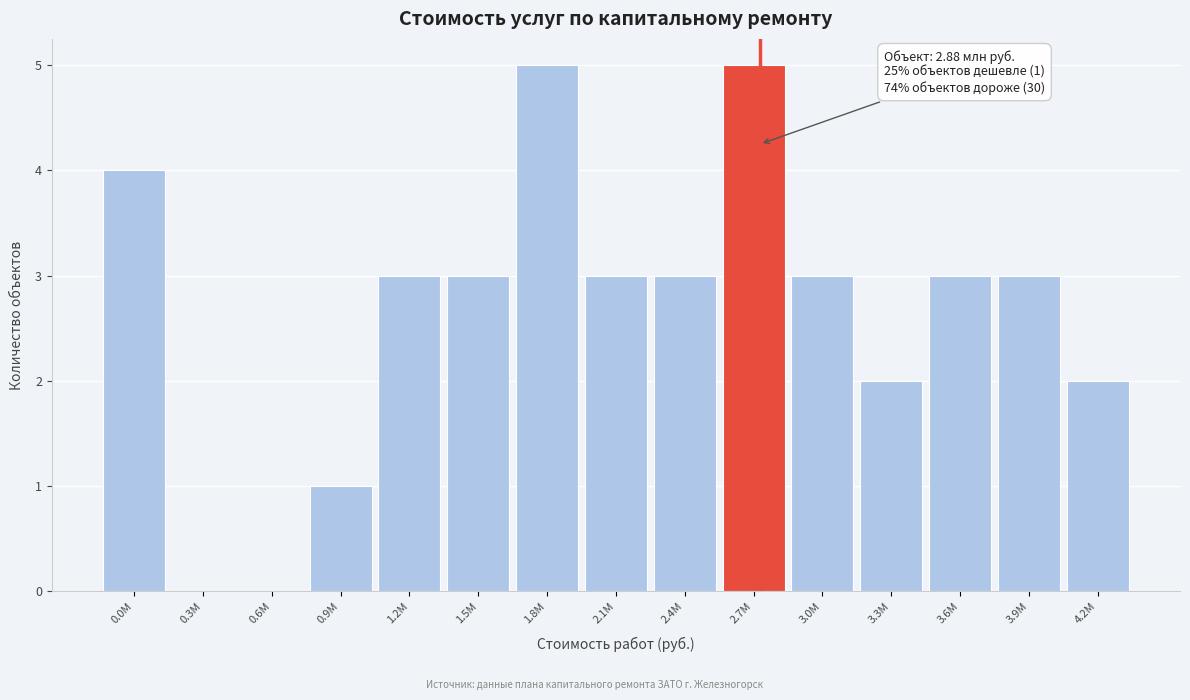

Reading left to right, list all the values displayed in this chart.

0.0M=4	0.3M=0	0.6M=0	0.9M=1	1.2M=3	1.5M=3	1.8M=5	2.1M=3	2.4M=3	2.7M=5	3.0M=3	3.3M=2	3.6M=3	3.9M=3	4.2M=2